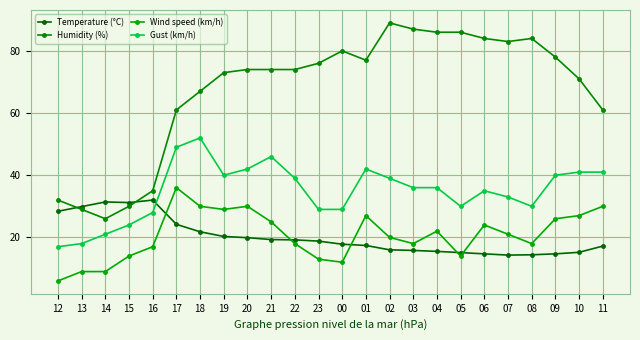

True or false: Wind speed (km/h) has more than 2 points higher than both neighbors.

True